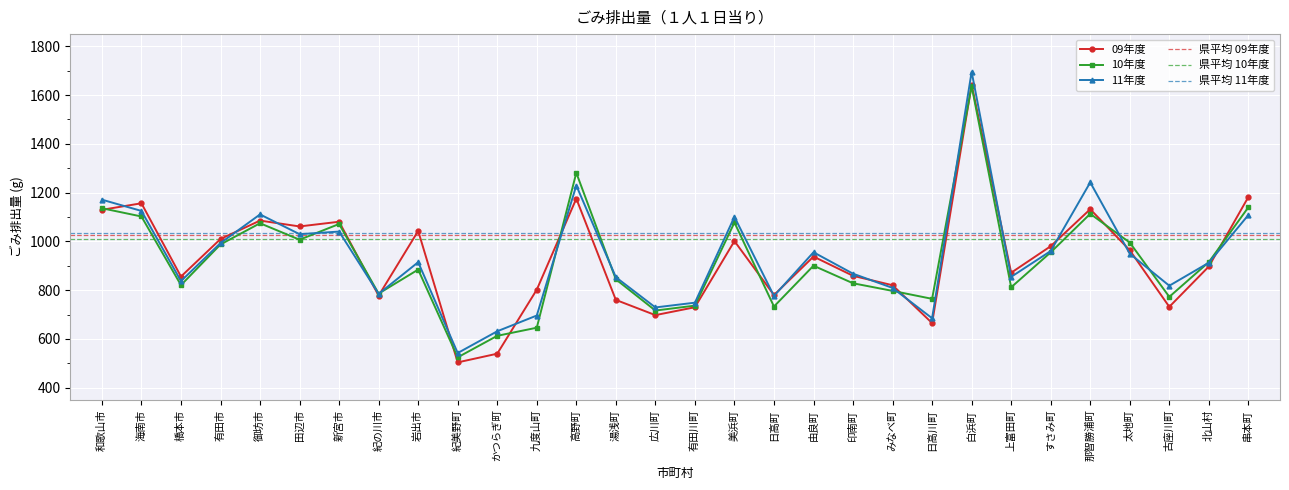

Between which two adjacent categories do 11年度 and 09年度 first intersect?

和歌山市 and 海南市